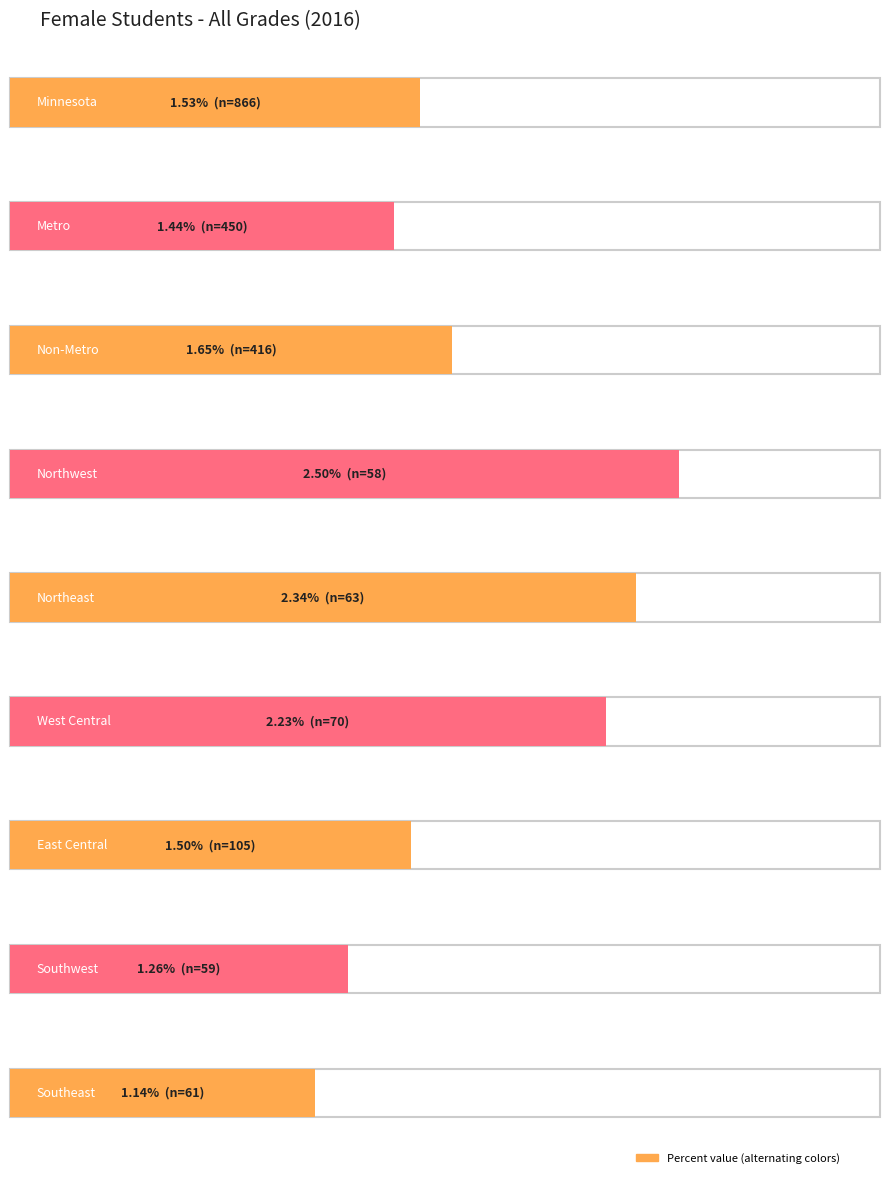

What position from the right is West Central?

4